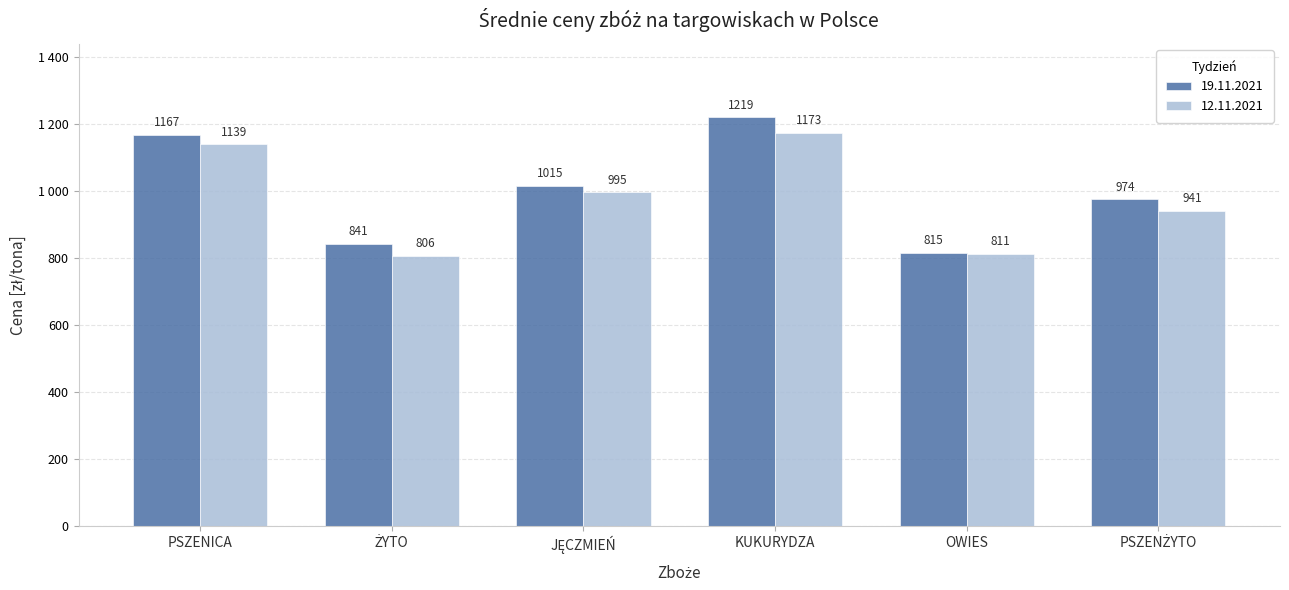

Which series has the largest range (max minus min)?

19.11.2021